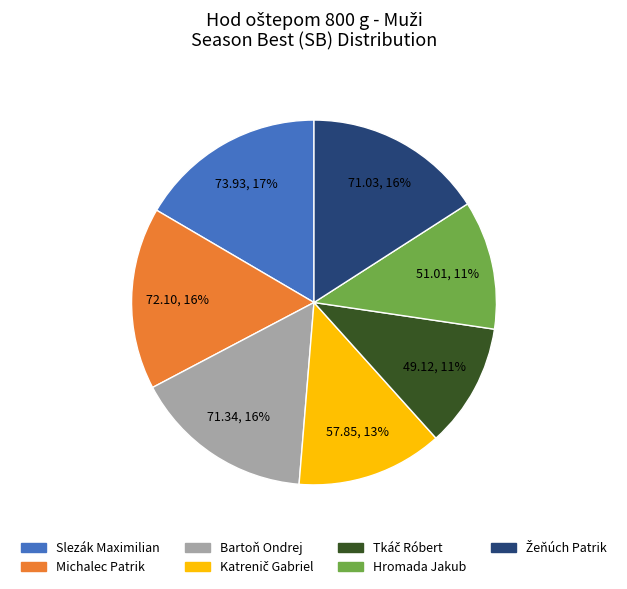

Is it true that Hromada Jakub is 17% of the pie?

False